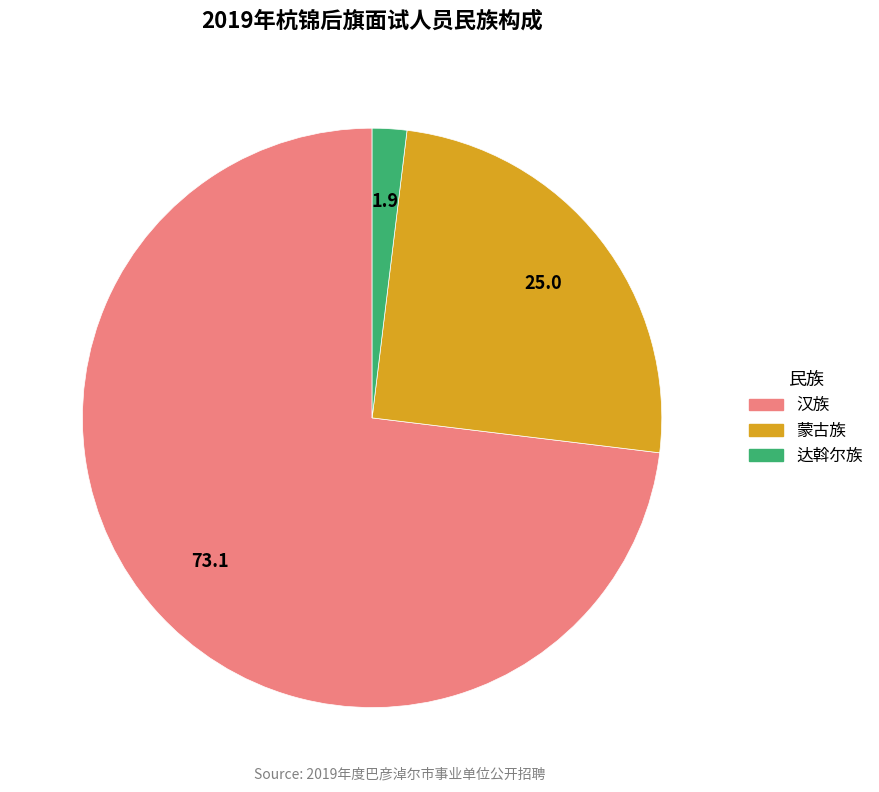

Is there any slice that represents more than half of the pie?

Yes